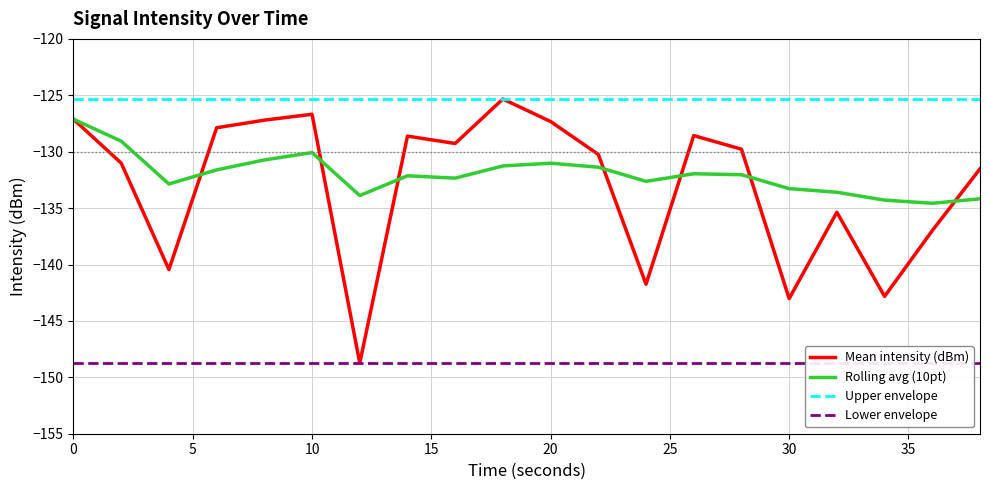

What is the maximum value for Rolling avg (10pt)?

-127.1